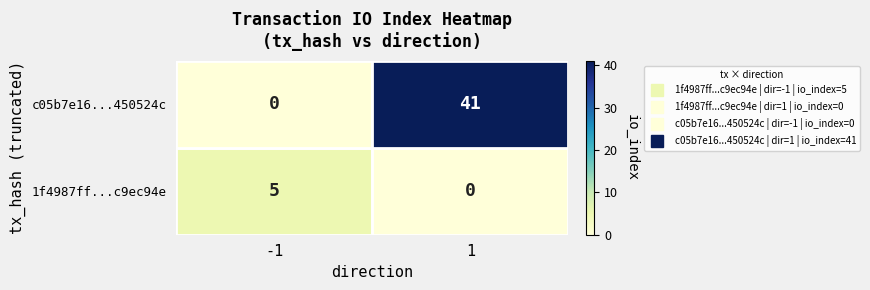

What is the difference between the maximum and minimum values in the c05b7e16...450524c series?

41